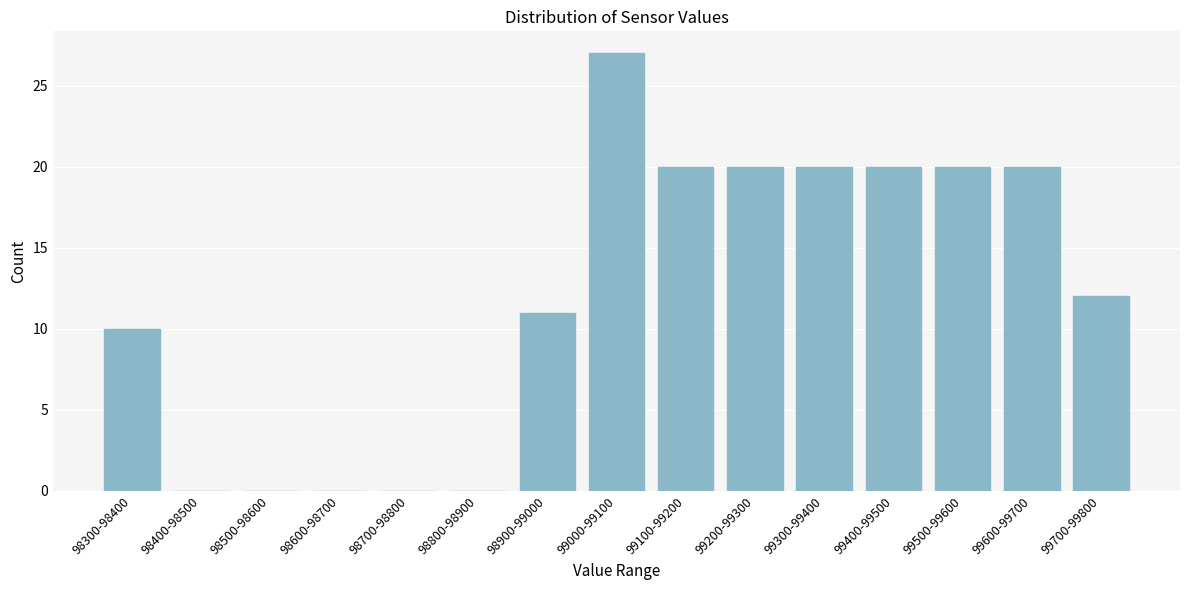

Reading right to left, list all the values displayed in this chart.

99700-99800=12	99600-99700=20	99500-99600=20	99400-99500=20	99300-99400=20	99200-99300=20	99100-99200=20	99000-99100=27	98900-99000=11	98800-98900=0	98700-98800=0	98600-98700=0	98500-98600=0	98400-98500=0	98300-98400=10